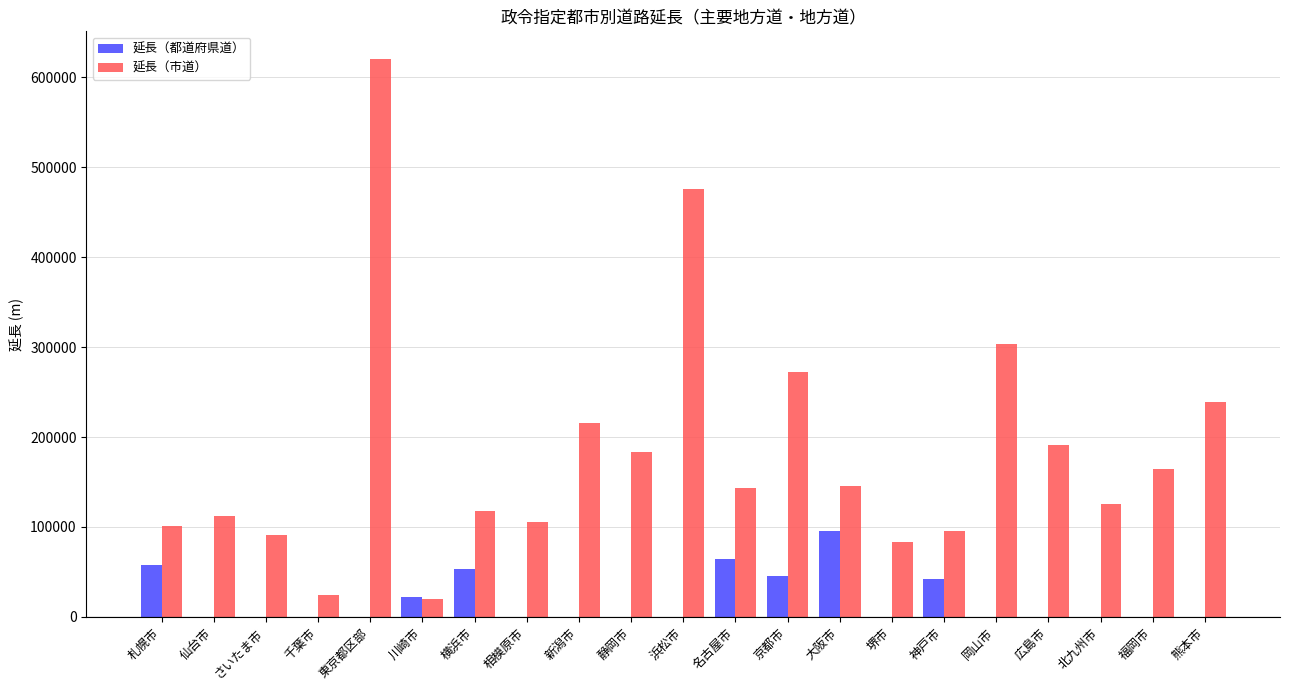

What are all the series names shown in the legend?

延長（都道府県道）, 延長（市道）